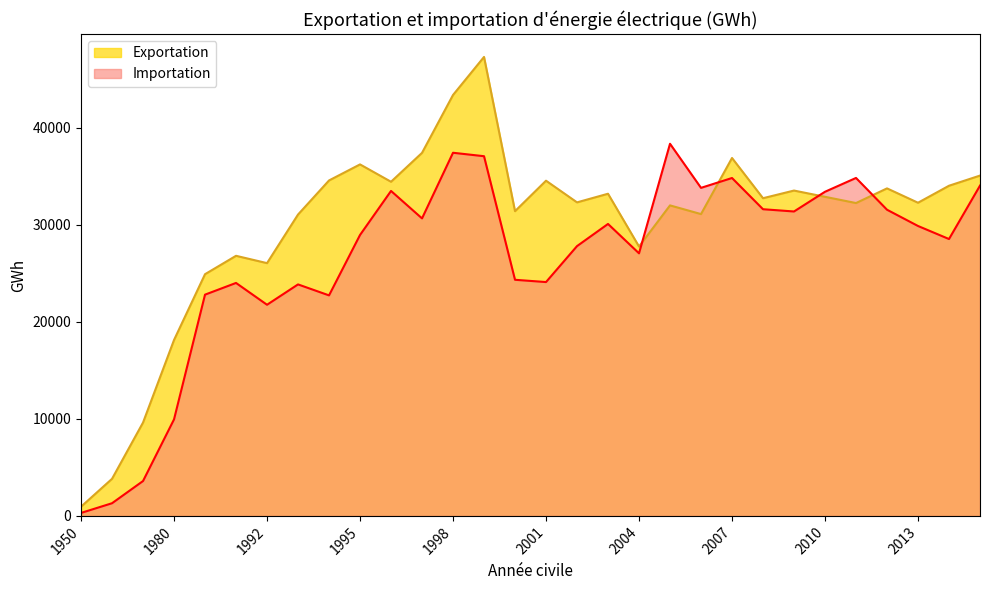

Which category has the lowest value across all series?

1950